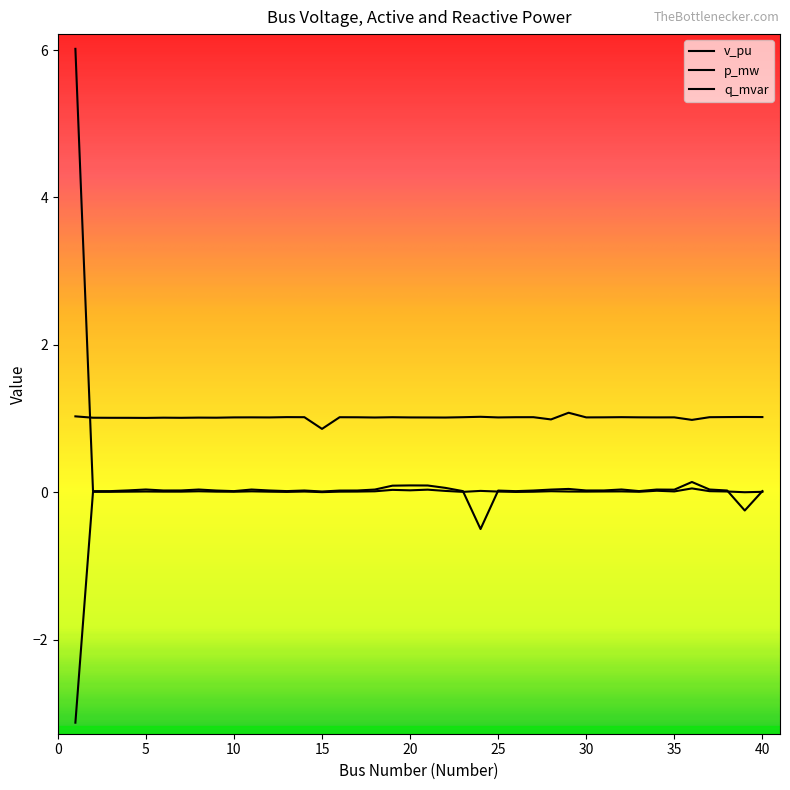

How many lines are shown in the chart?

3